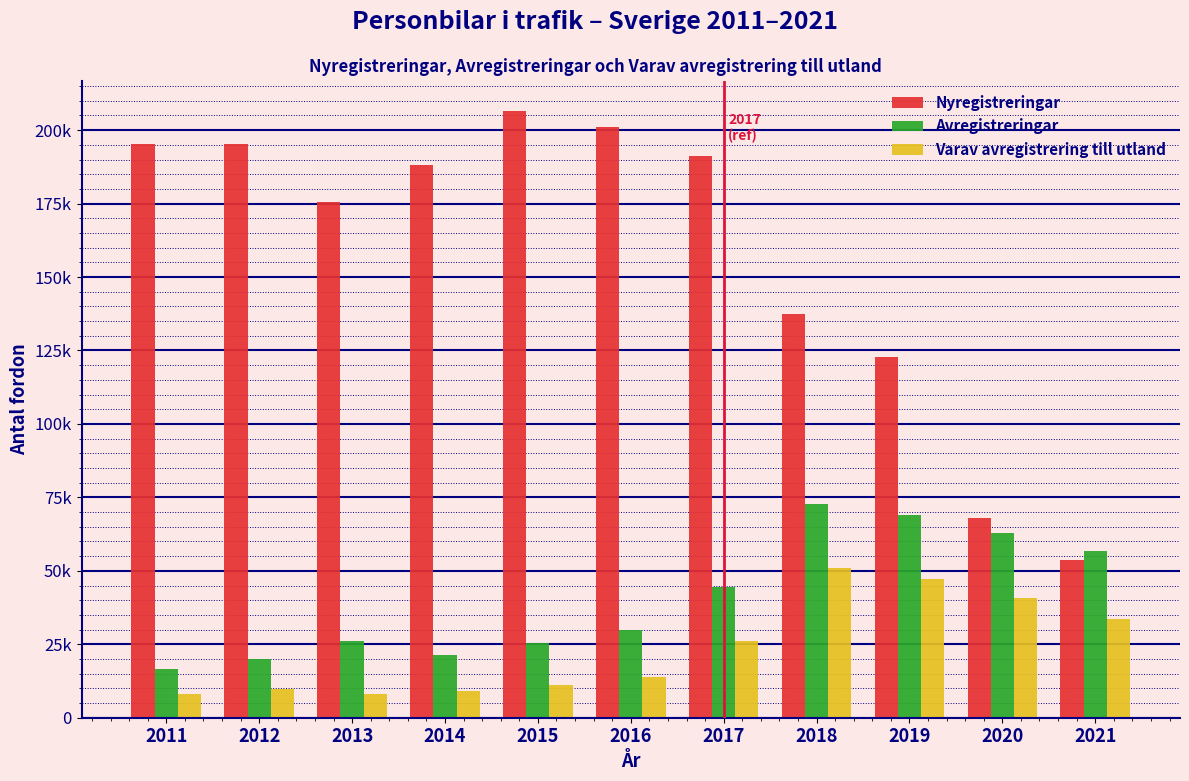

What are all the series names shown in the legend?

Nyregistreringar, Avregistreringar, Varav avregistrering till utland